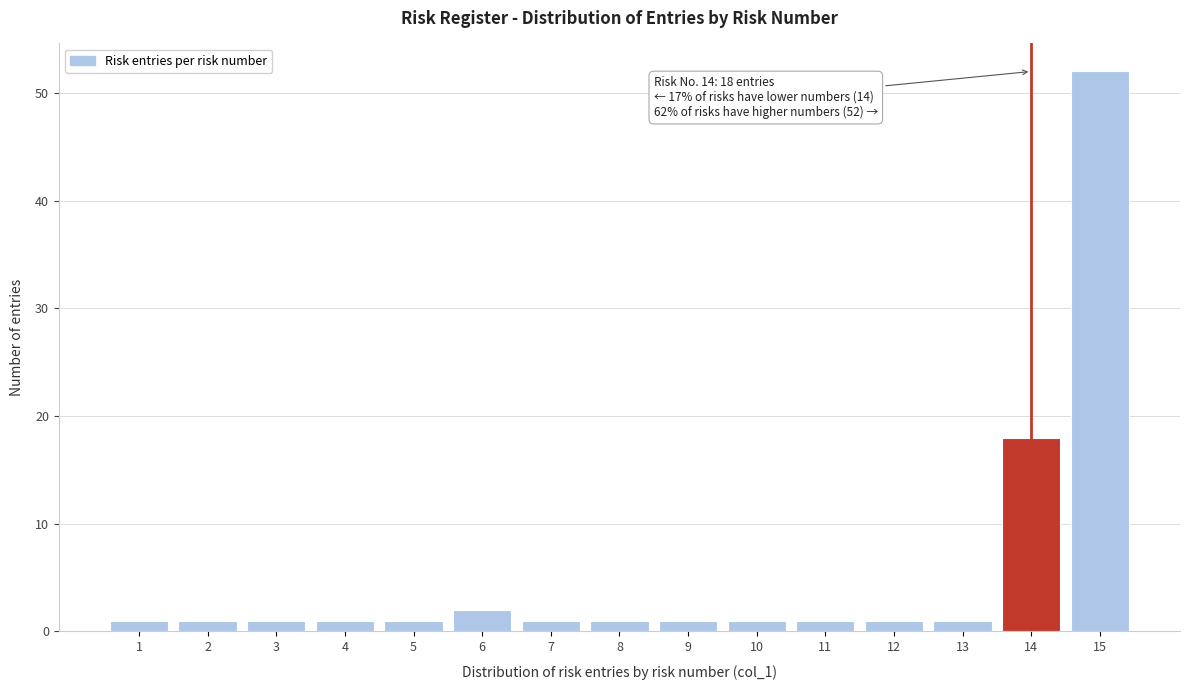

Which range on the x-axis has the tallest bar?

14.5 to 15.5